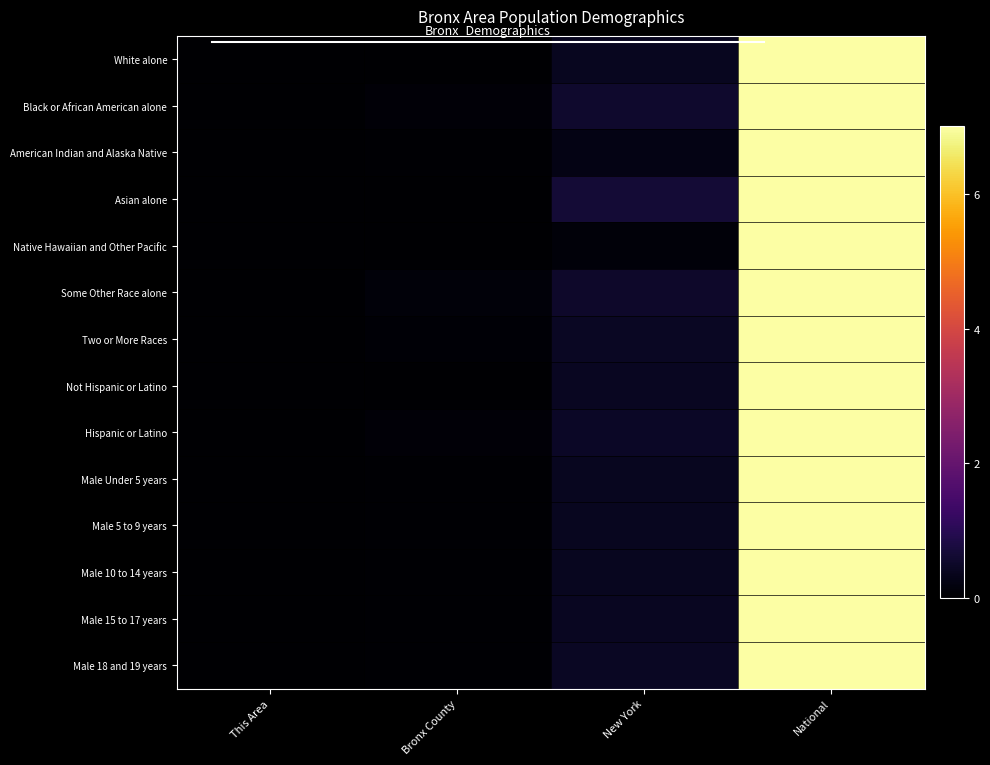

Which series has the widest spread of values?

Native Hawaiian and Other Pacific